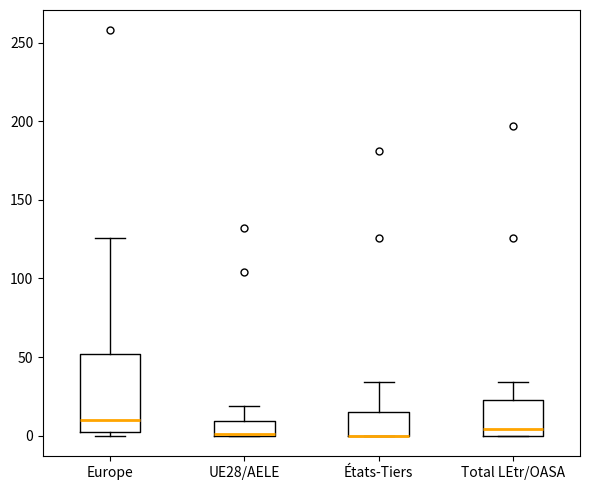

Reading left to right, transcribe this box plot: for each box, give where its median line is, the range the box spans, and where its two whiskers end, as read against the y-axis. The values are not printed on the chart, so give them approximately, as read against the axis.

Europe: median 10, box 0 to 50, whiskers 0 (just below the box's lower edge) to 125
UE28/AELE: median 0 (drawn on the box's lower edge), box 0 to 10, whiskers 0 to 20
États-Tiers: median 0 (drawn on the box's lower edge), box 0 to 15, whiskers 0 to 35
Total LEtr/OASA: median 5, box 0 to 25, whiskers 0 to 35